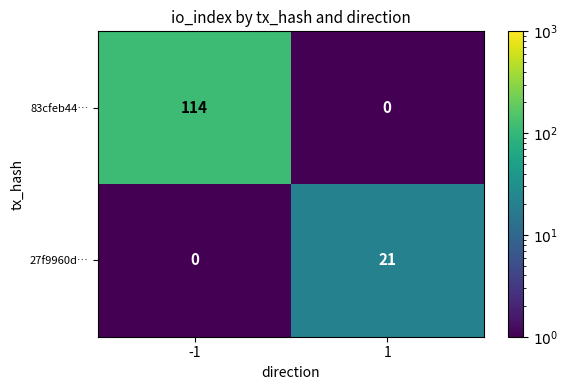

What is the sum of all 27f9960d… values?

21